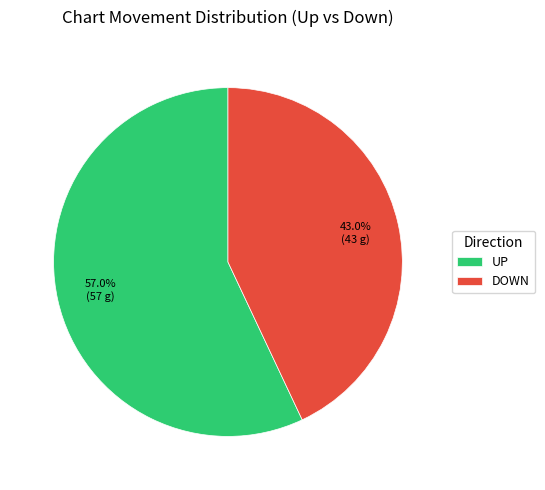

Which slice is the largest?

UP